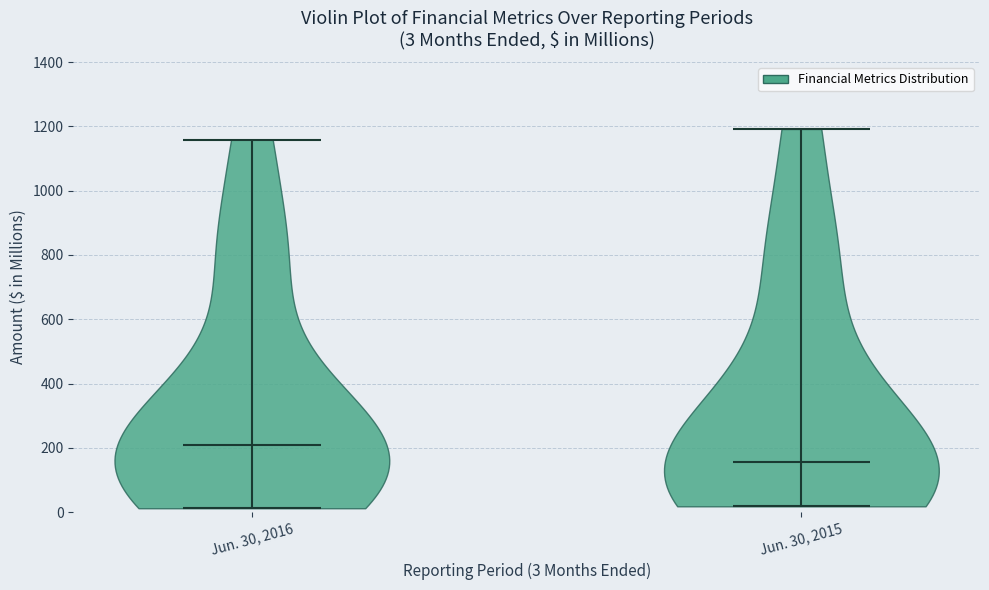

Which violin has the highest median line?

Jun. 30, 2016